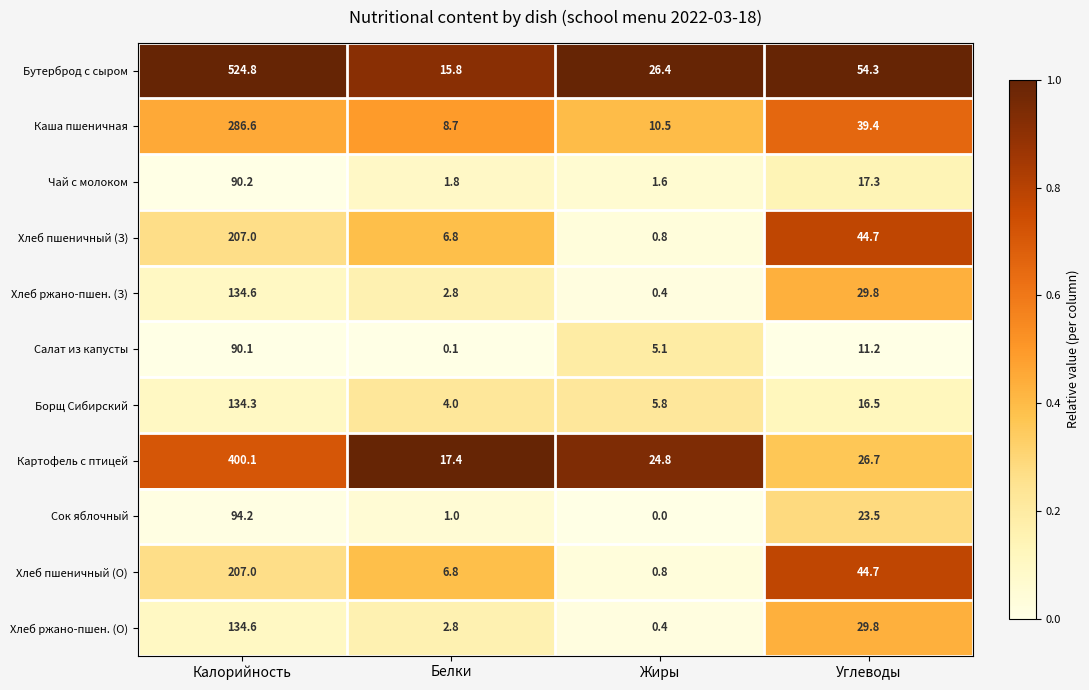

What is the difference between the maximum and minimum values in the Сок яблочный series?

94.2